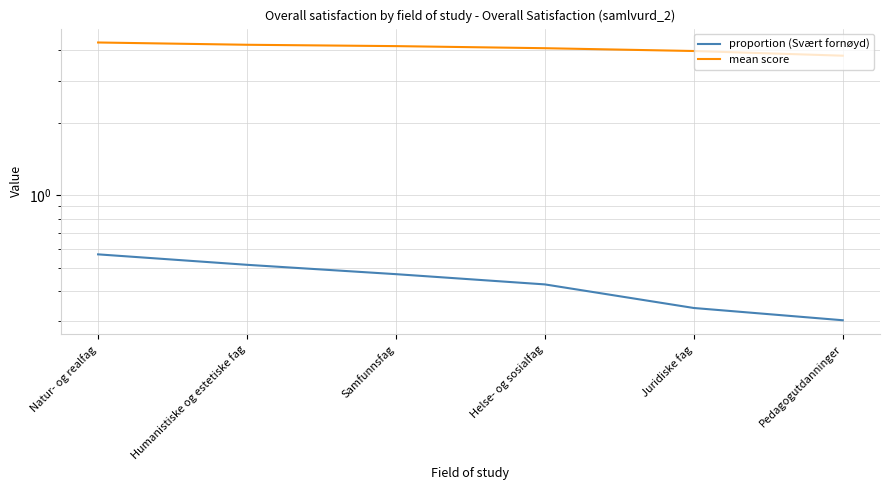

What is the total value across all series at Juridiske fag?

4.3